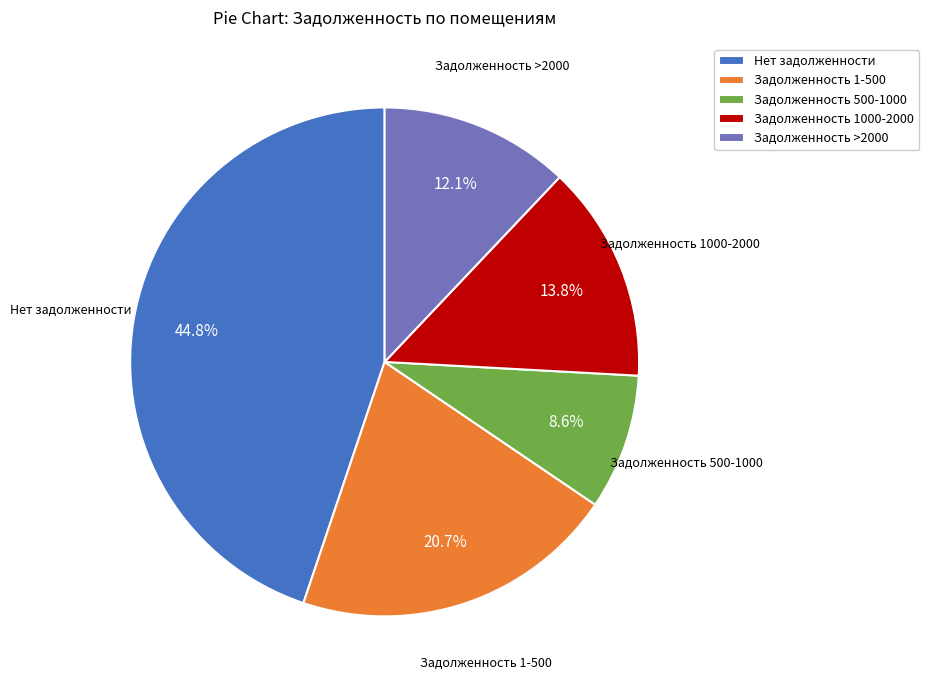

What is the total percentage of Нет задолженности and Задолженность 1000-2000?

58.6%